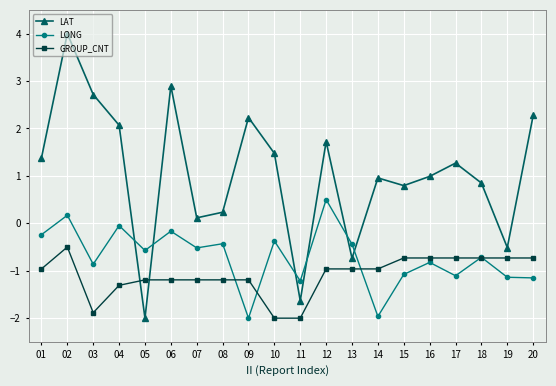

What are all the series names shown in the legend?

LAT, LONG, GROUP_CNT